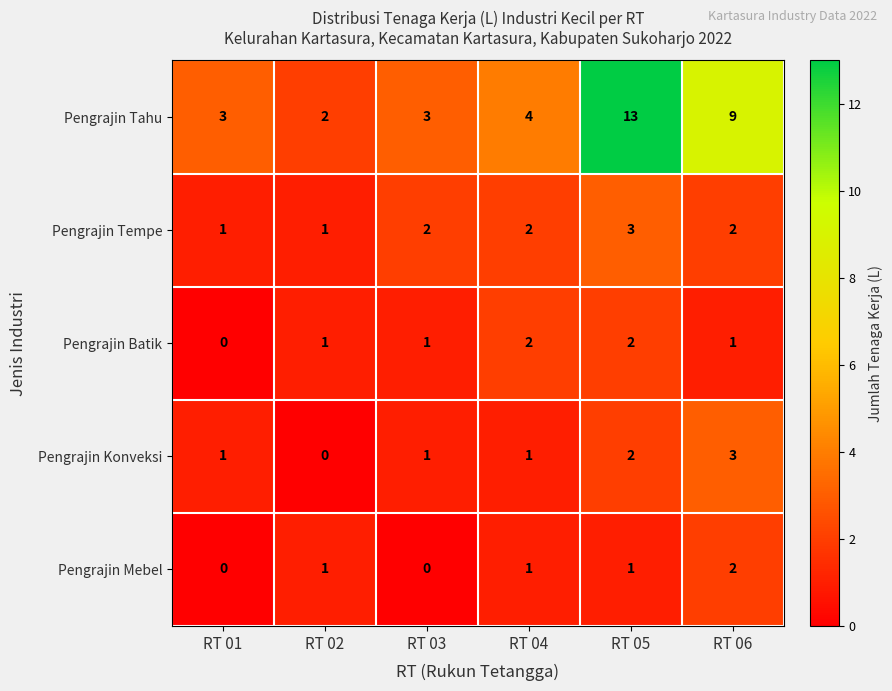

Which series has the widest spread of values?

Pengrajin Tahu